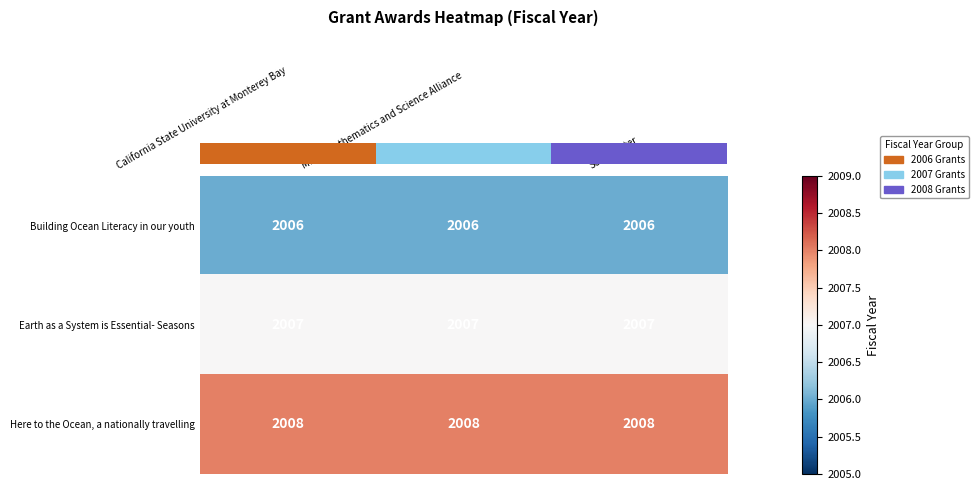

At how many categories does at least one series exceed 2006?

3